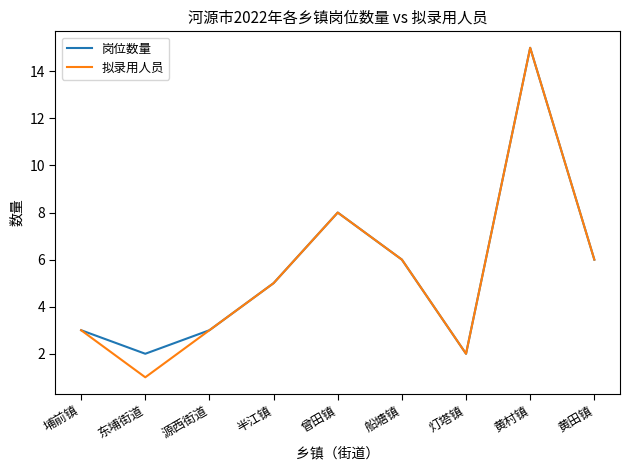

What is the sum of the 拟录用人员 values at 埔前镇 and 曾田镇?

11